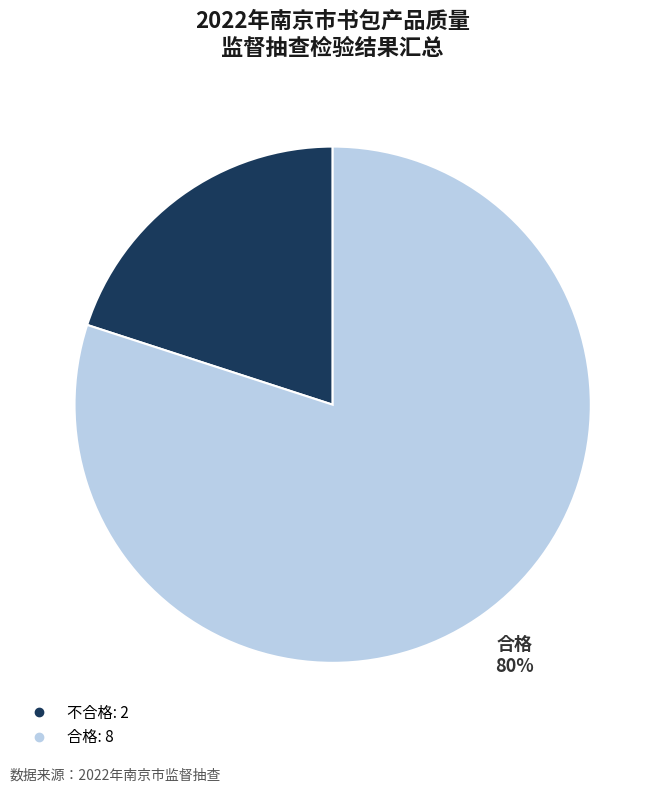

What is the ratio of the value at 合格 to the value at 不合格?

4.0